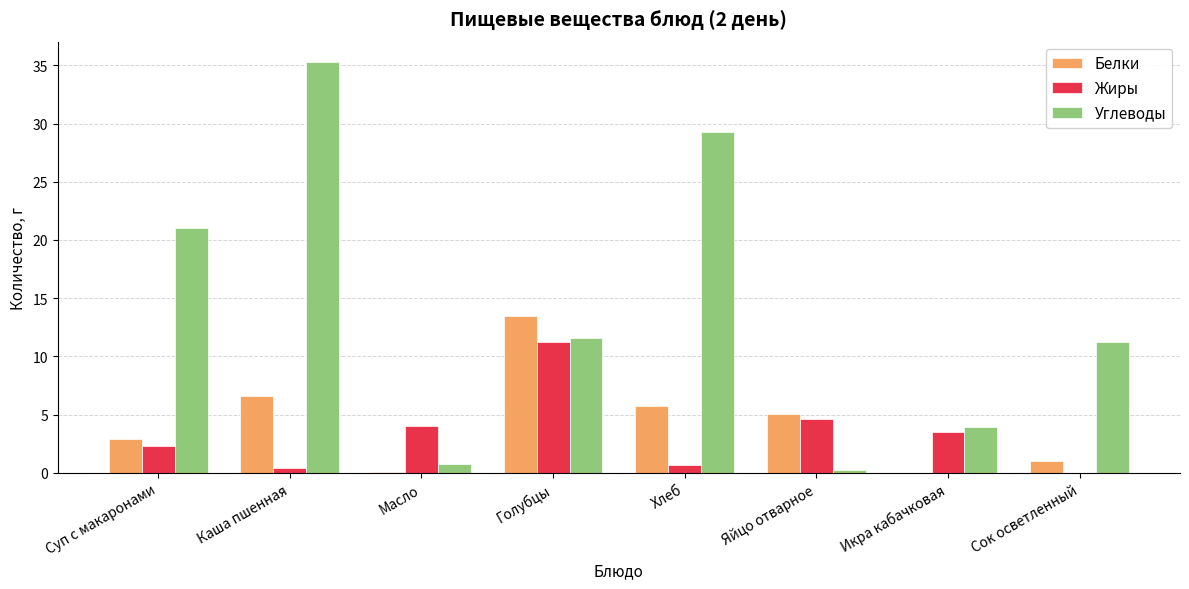

How many series are shown in this chart?

3